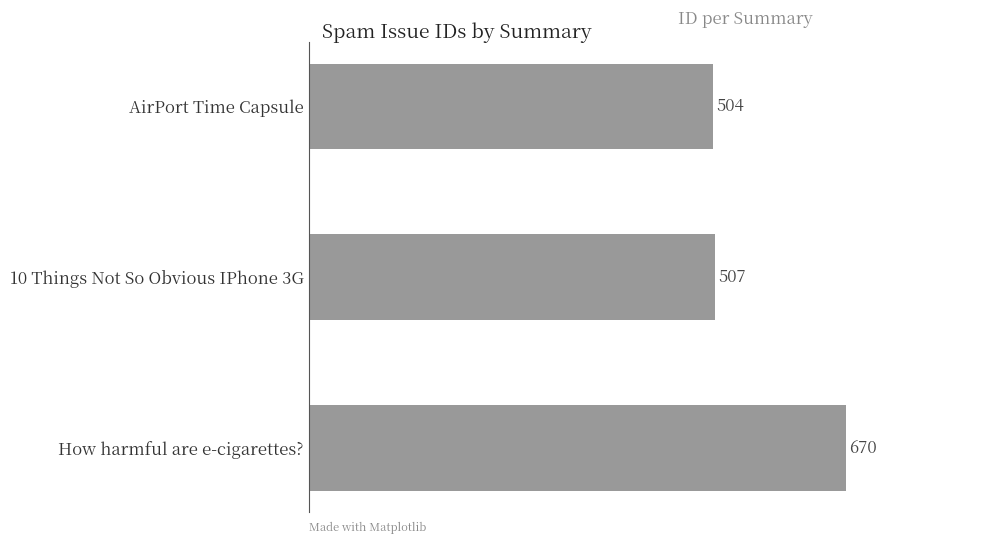

What is the smallest value displayed?

504